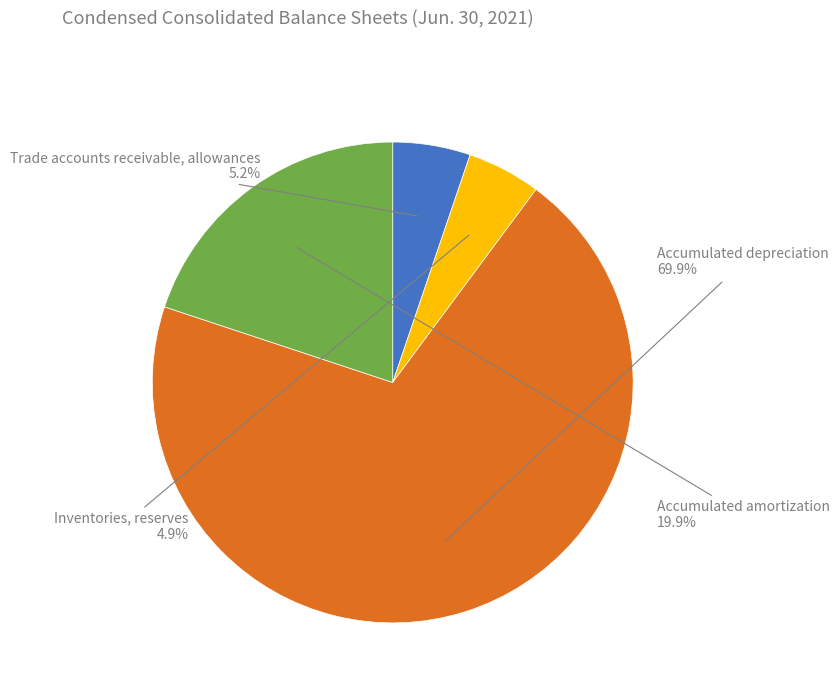

What is the total percentage of Inventories, reserves and Accumulated depreciation?

74.9%